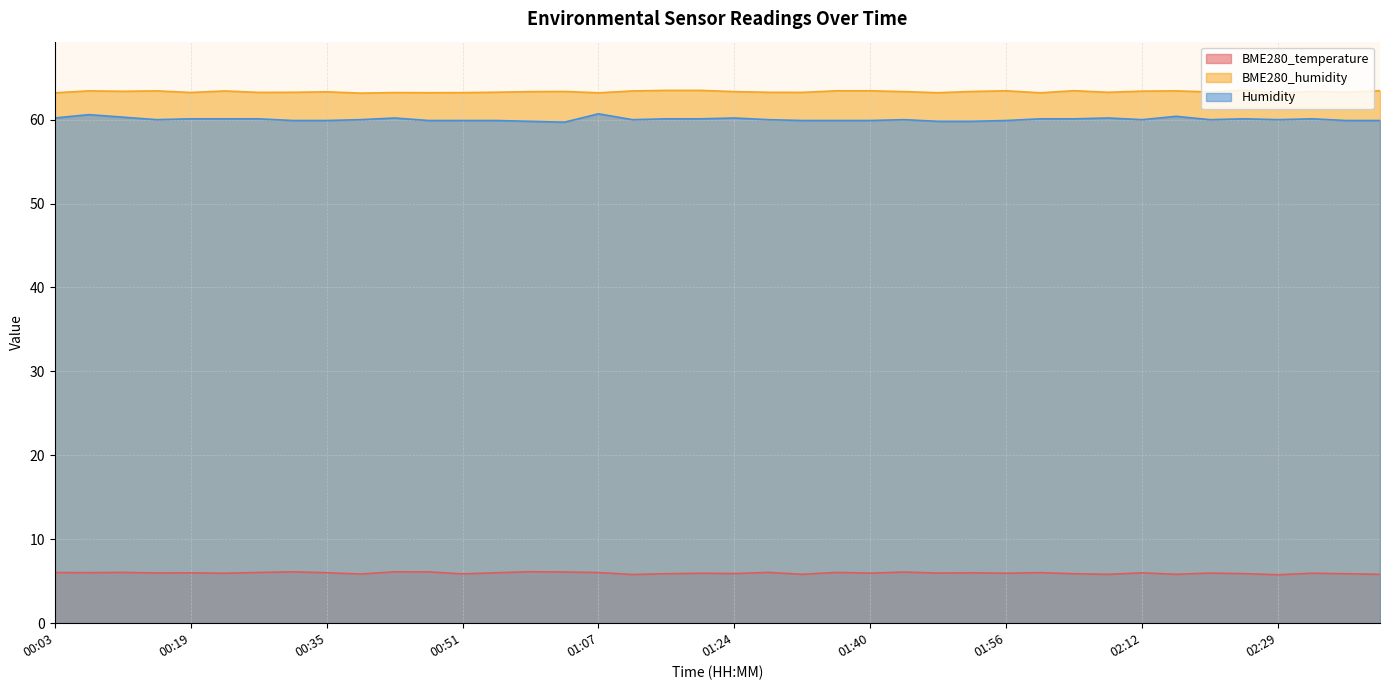

At which label does BME280_humidity reach its peak?

02:24